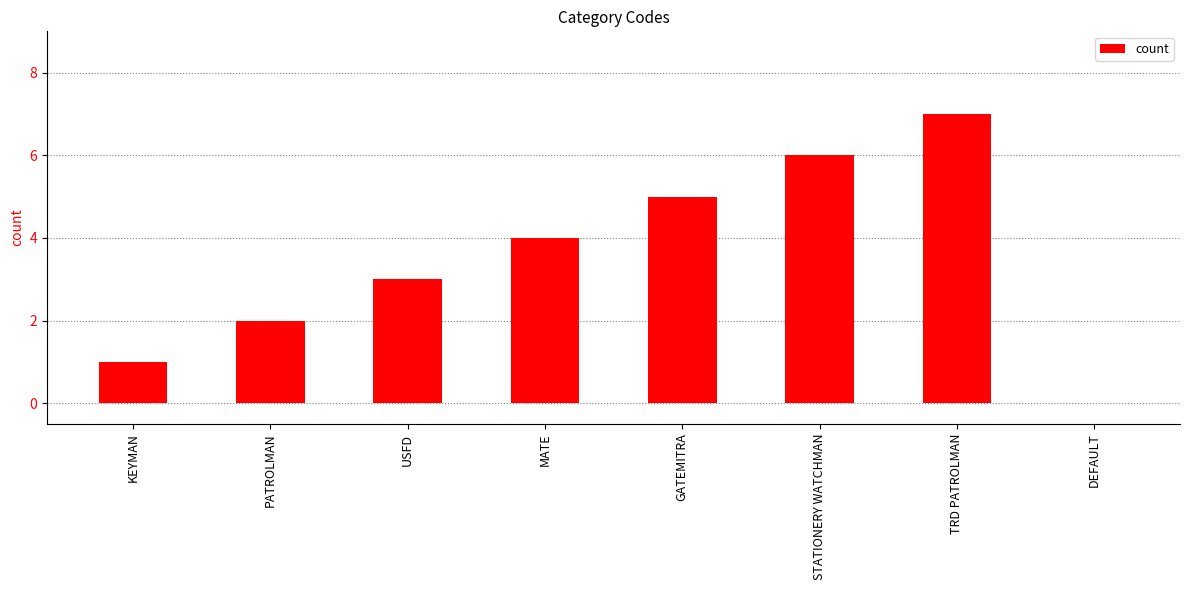

True or false: the data shows 6 at STATIONERY WATCHMAN.

True